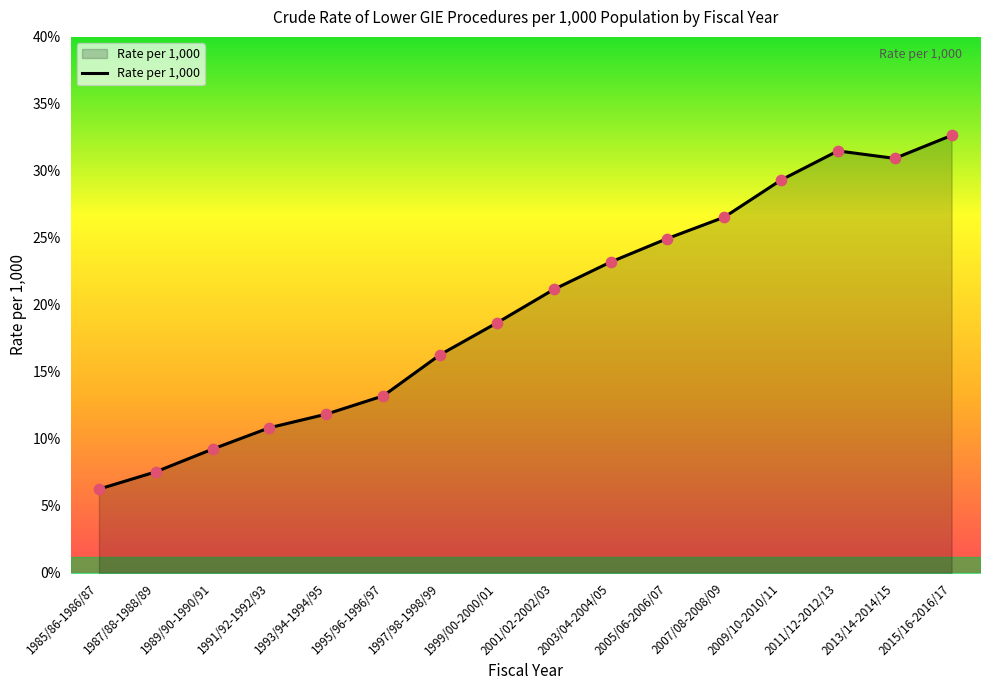

What is the change in value from 1995/96-1996/97 to 2001/02-2002/03?

+7.9